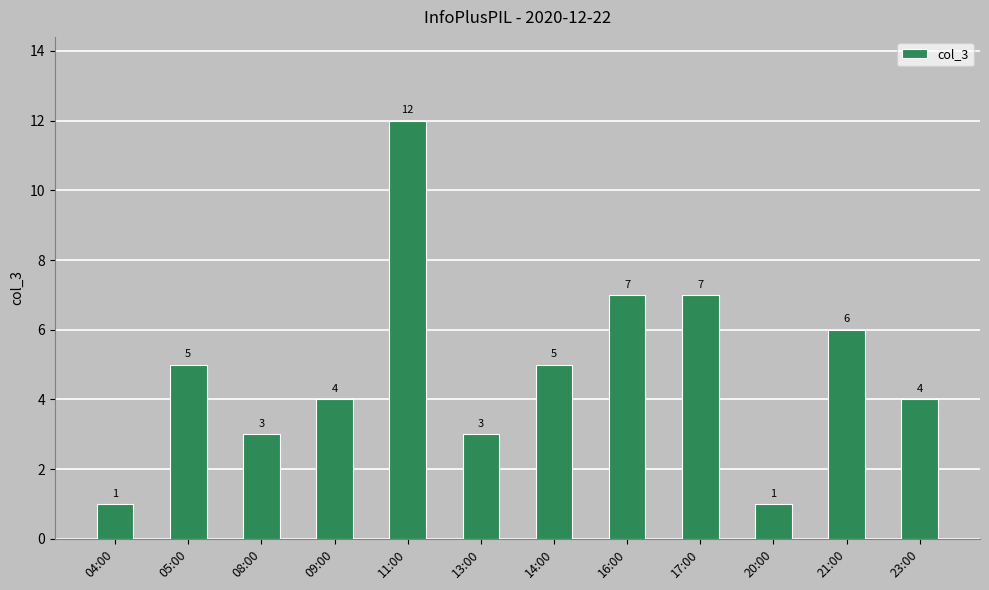

What is the difference between the maximum and minimum values?

11